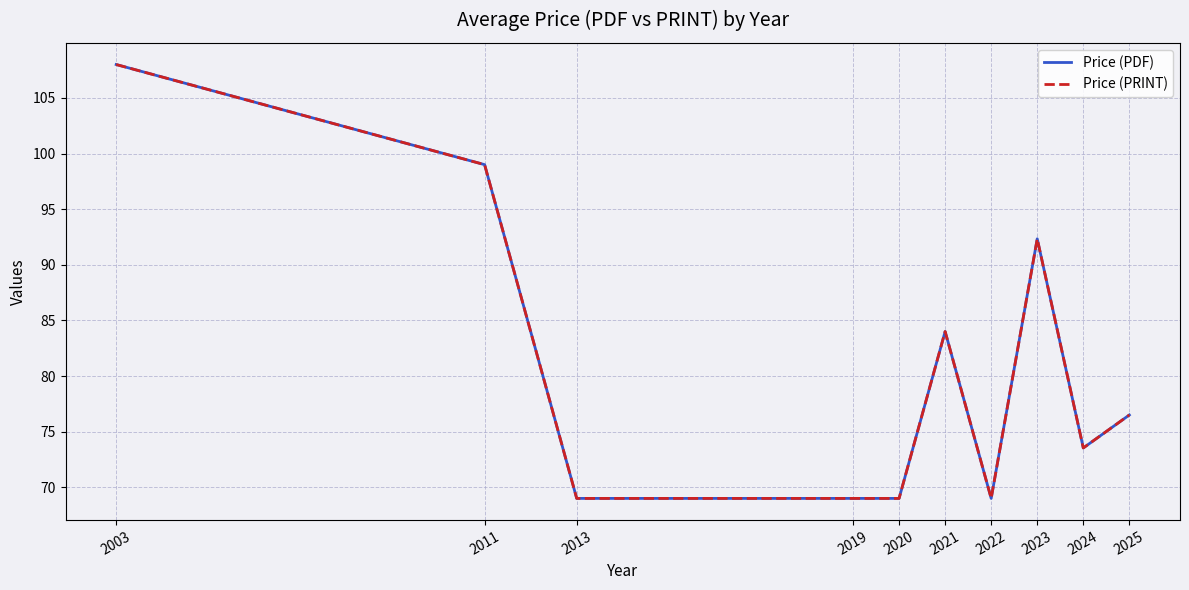

What is the smallest value displayed?

69.0